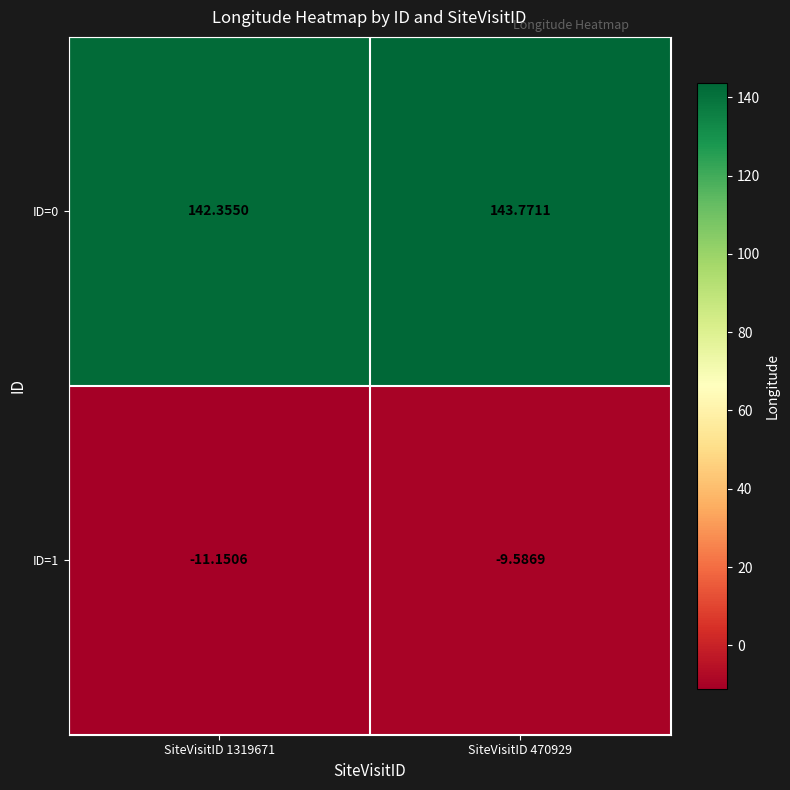

What is the greatest value displayed?

143.8